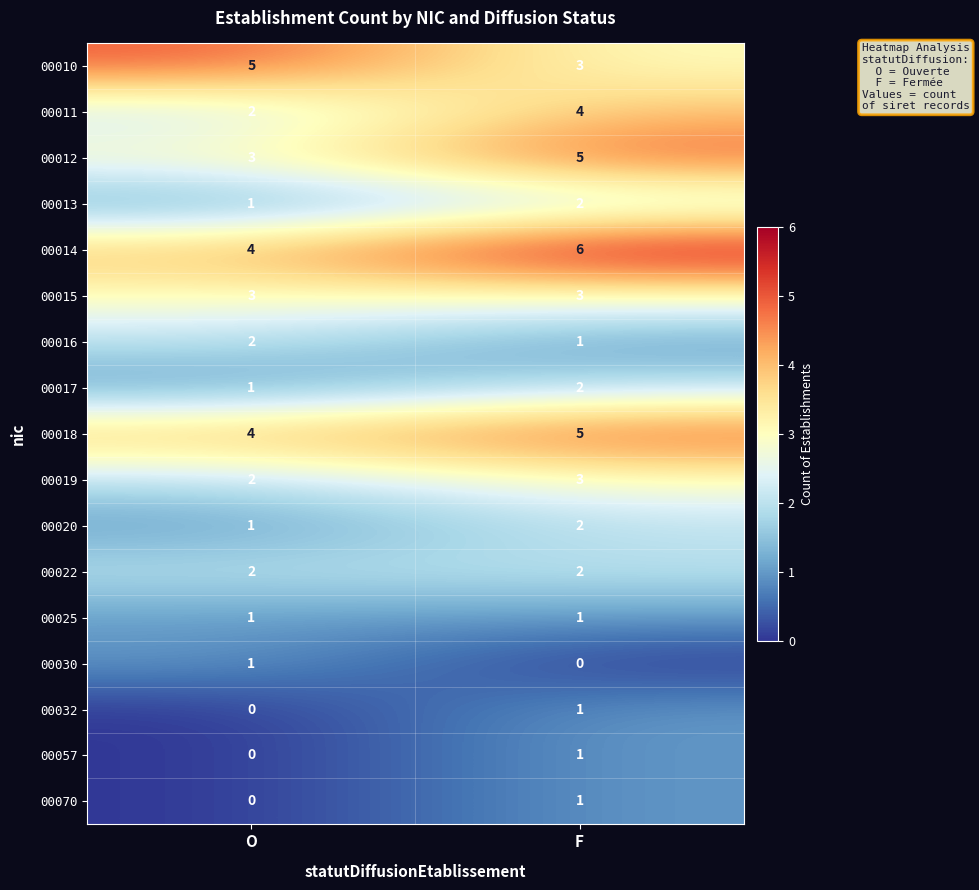

Which category has the lowest value in the 00018 series?

O